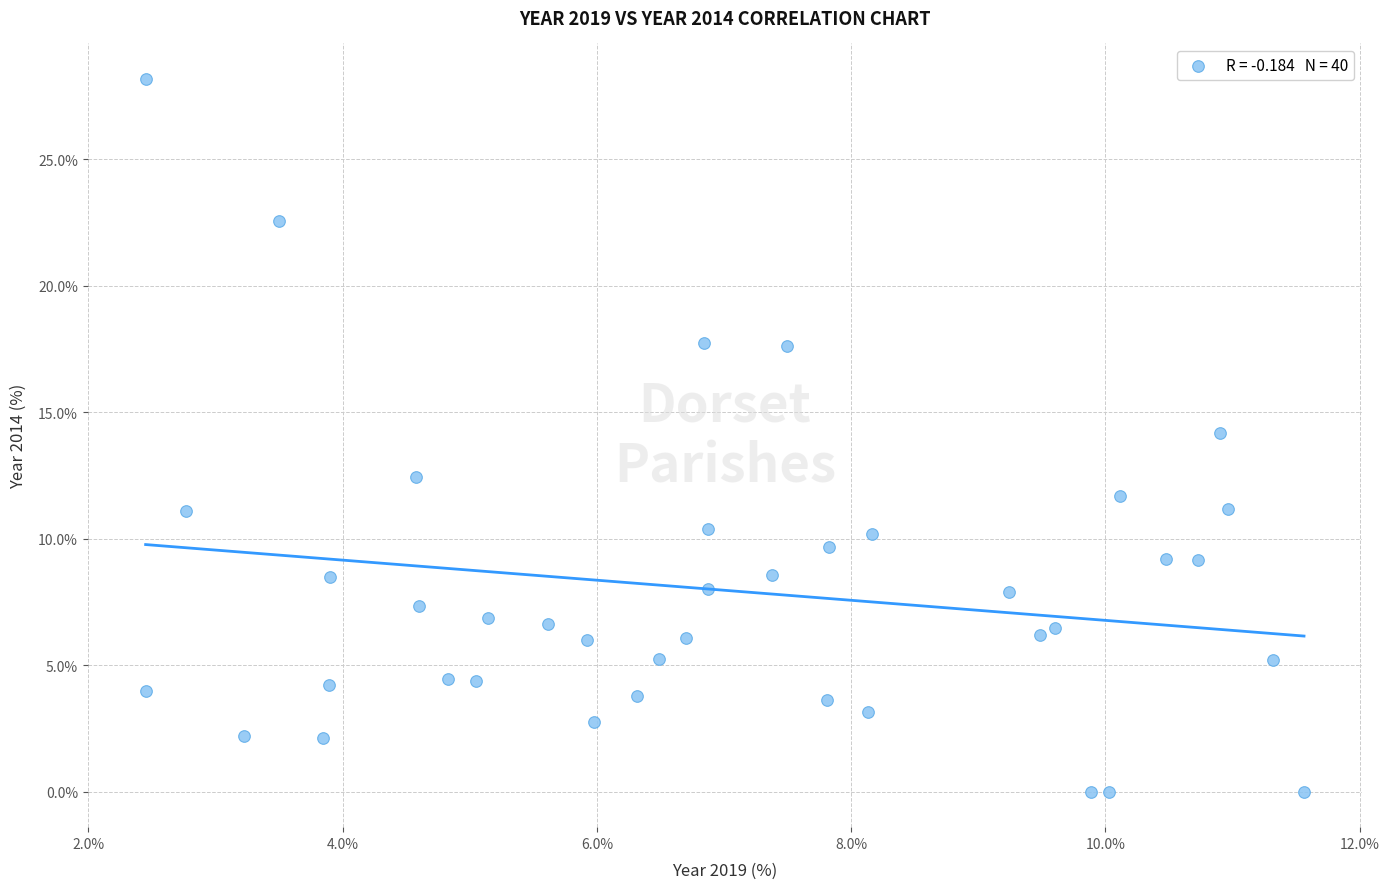

What is the range of X values (max minus min)?

9.1